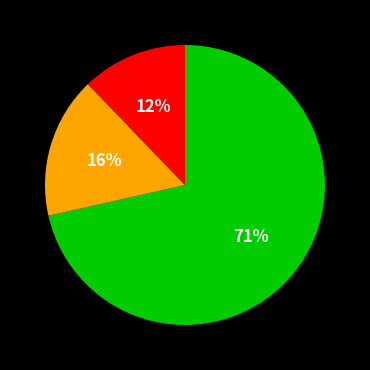

Is there a majority slice in this chart?

Yes